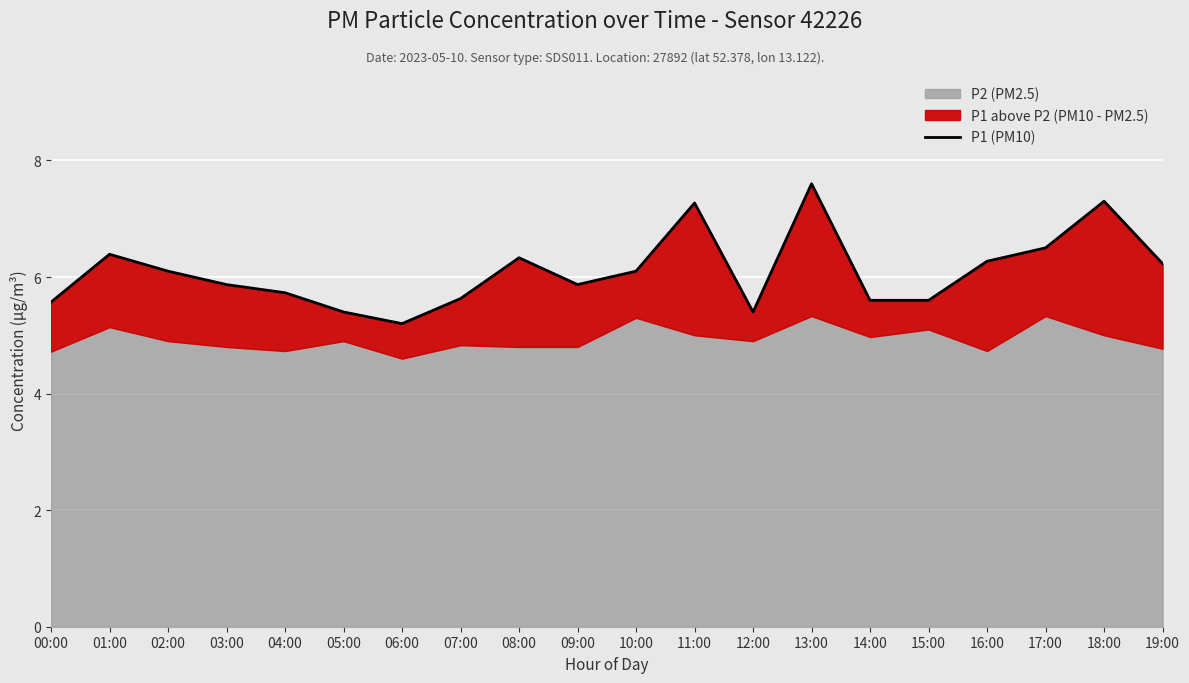

What is the greatest value displayed?

7.6